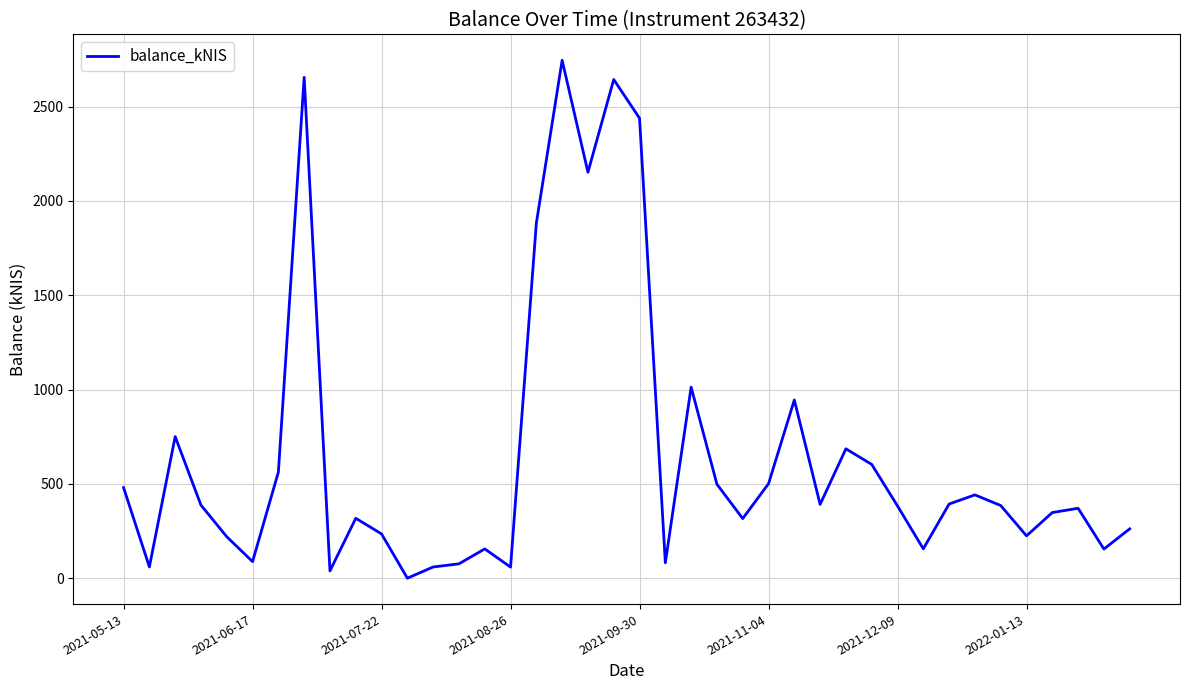

What is the difference between the maximum and minimum values?

2745.2